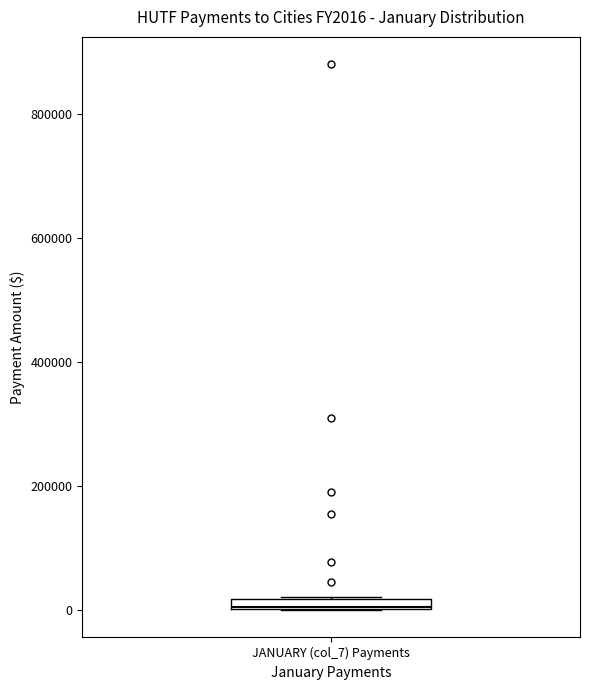

Where is the upper edge of the box for JANUARY (col_7) Payments on the y-axis? The values are not printed on the chart, so give them approximately, as read against the axis.

20000